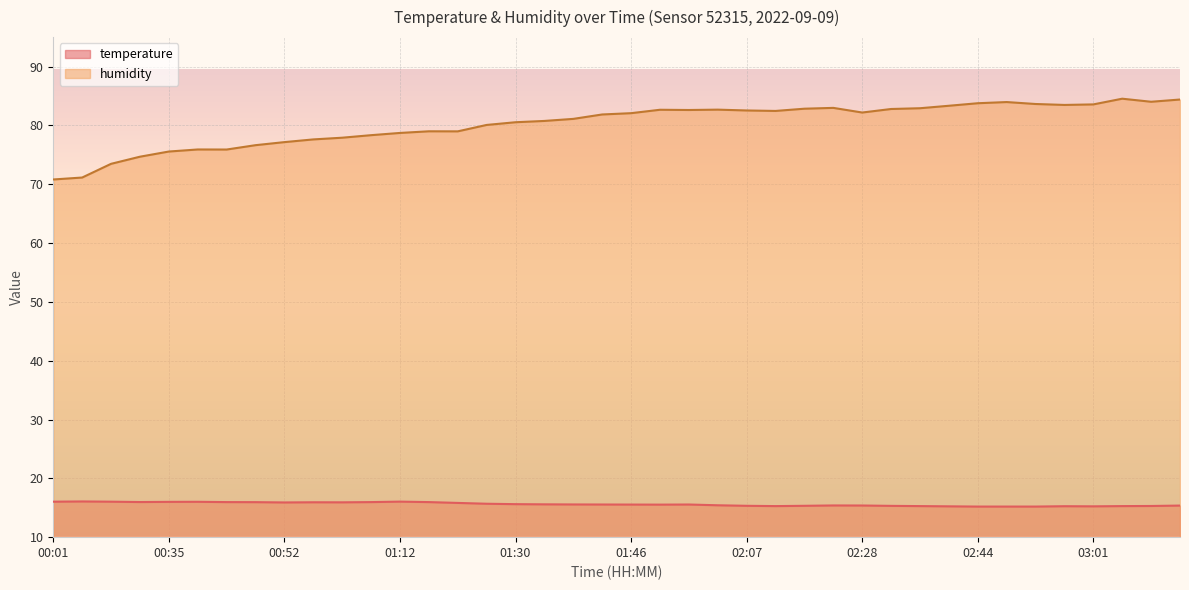

Is it true that temperature equals 25.7 at 00:39?

False